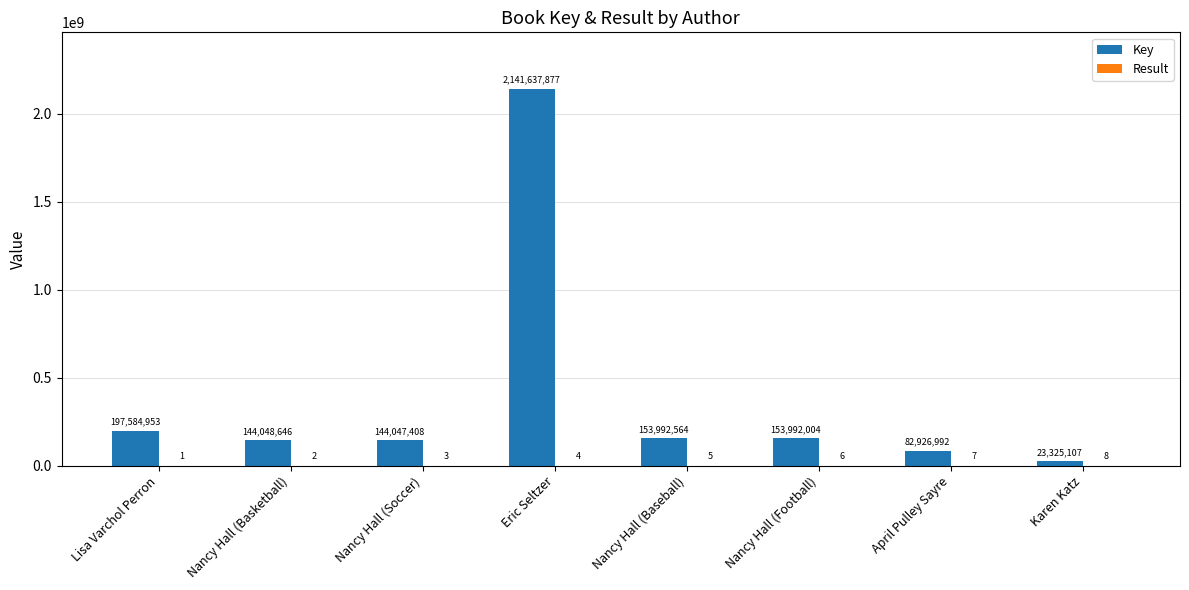

Between Eric Seltzer and April Pulley Sayre, which series saw the biggest shift?

Key